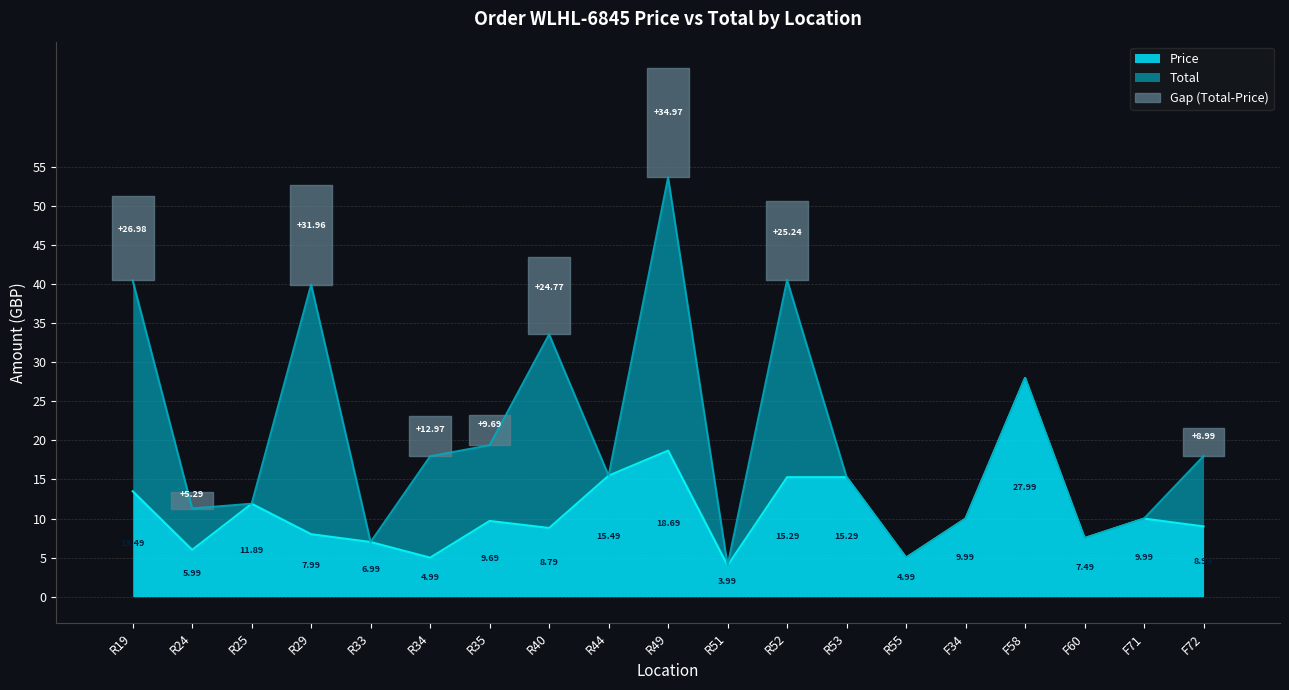

How many lines are shown in the chart?

2